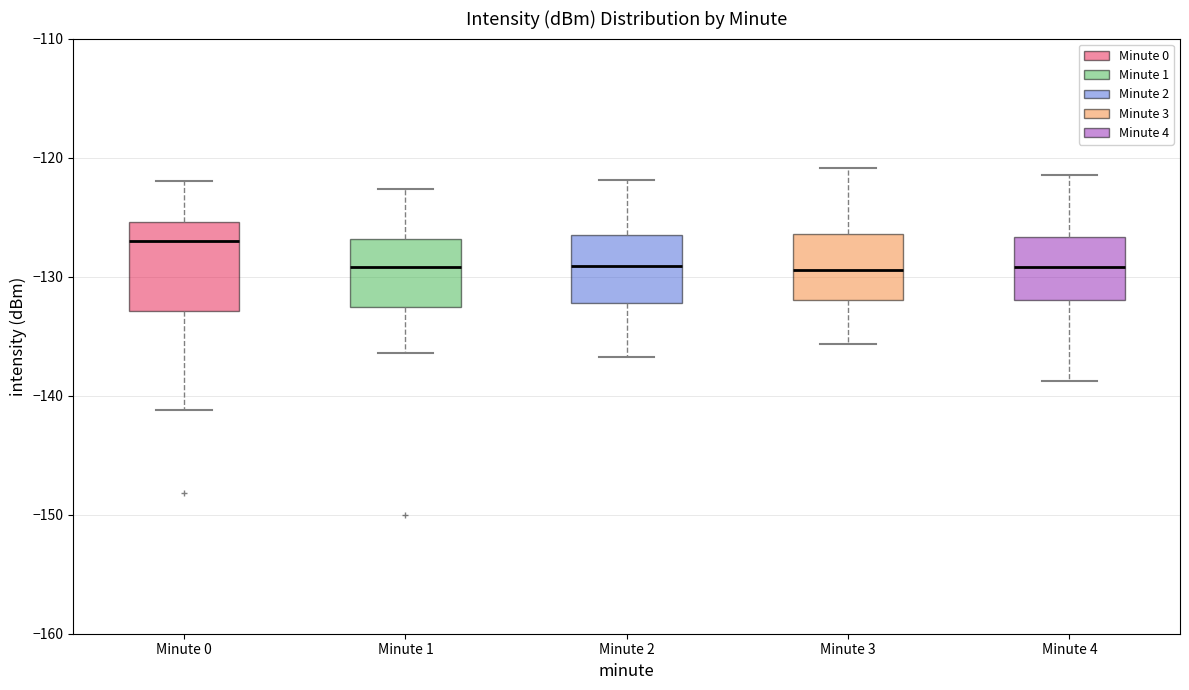

Reading left to right, read every box against the y-axis: the position of its median line, the range the box covers, and the ends of its whiskers. The values are not printed on the chart, so give them approximately, as read against the axis.

Minute 0: median -127, box -133 to -125, whiskers -141 to -122
Minute 1: median -129, box -133 to -127, whiskers -136 to -123
Minute 2: median -129, box -132 to -127, whiskers -137 to -122
Minute 3: median -129, box -132 to -126, whiskers -136 to -121
Minute 4: median -129, box -132 to -127, whiskers -139 to -121